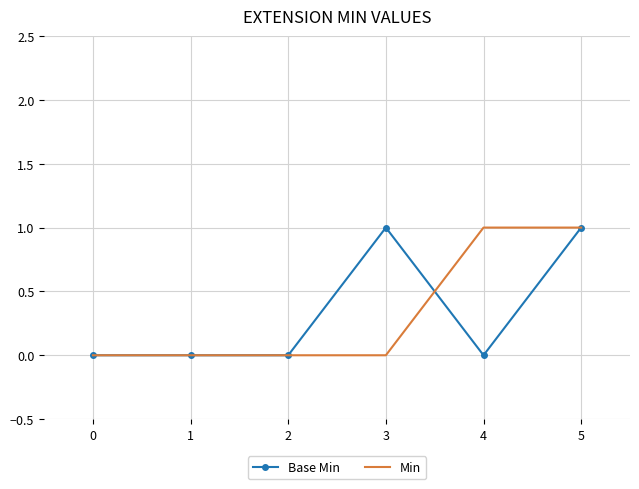

What is the approximate value of Base Min at 3?

1